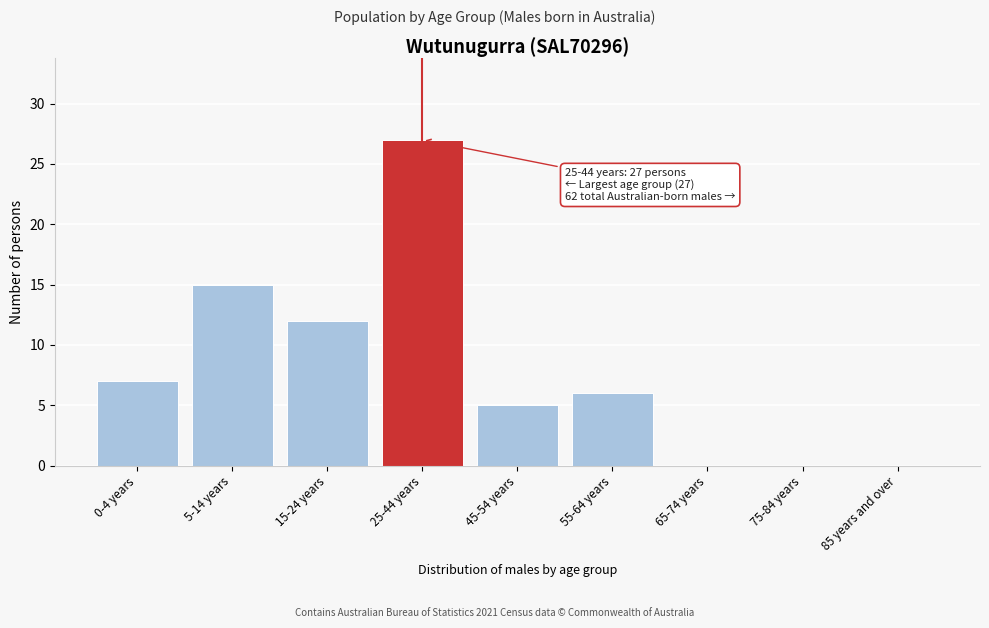

Reading left to right, transcribe all the data shown in this chart.

0-4 years=7	5-14 years=15	15-24 years=12	25-44 years=27	45-54 years=5	55-64 years=6	65-74 years=0	75-84 years=0	85 years and over=0